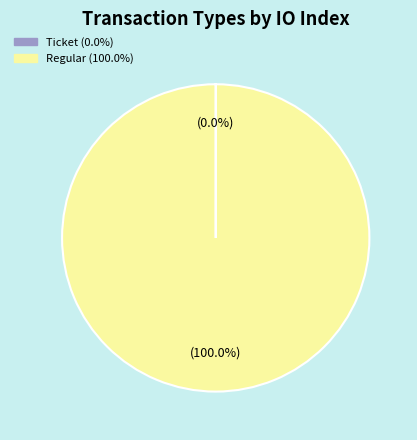

To the nearest percent, what is the average slice percentage?

50%